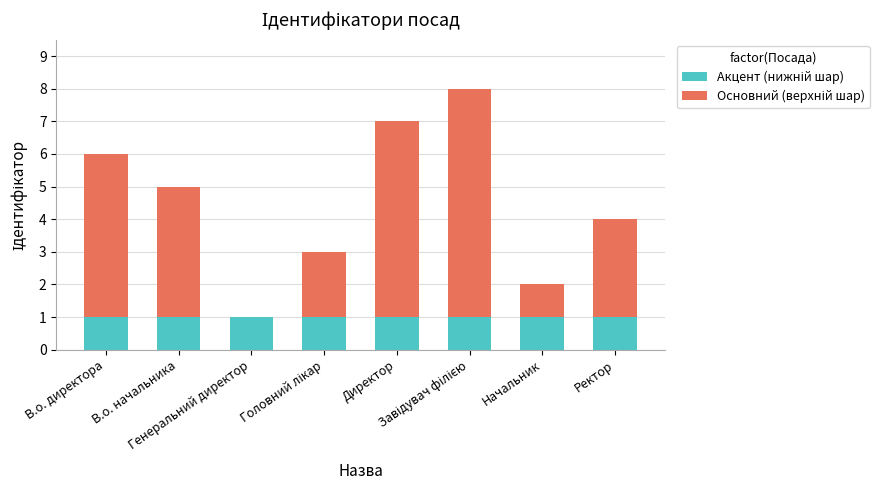

How many data points does each series have?

8